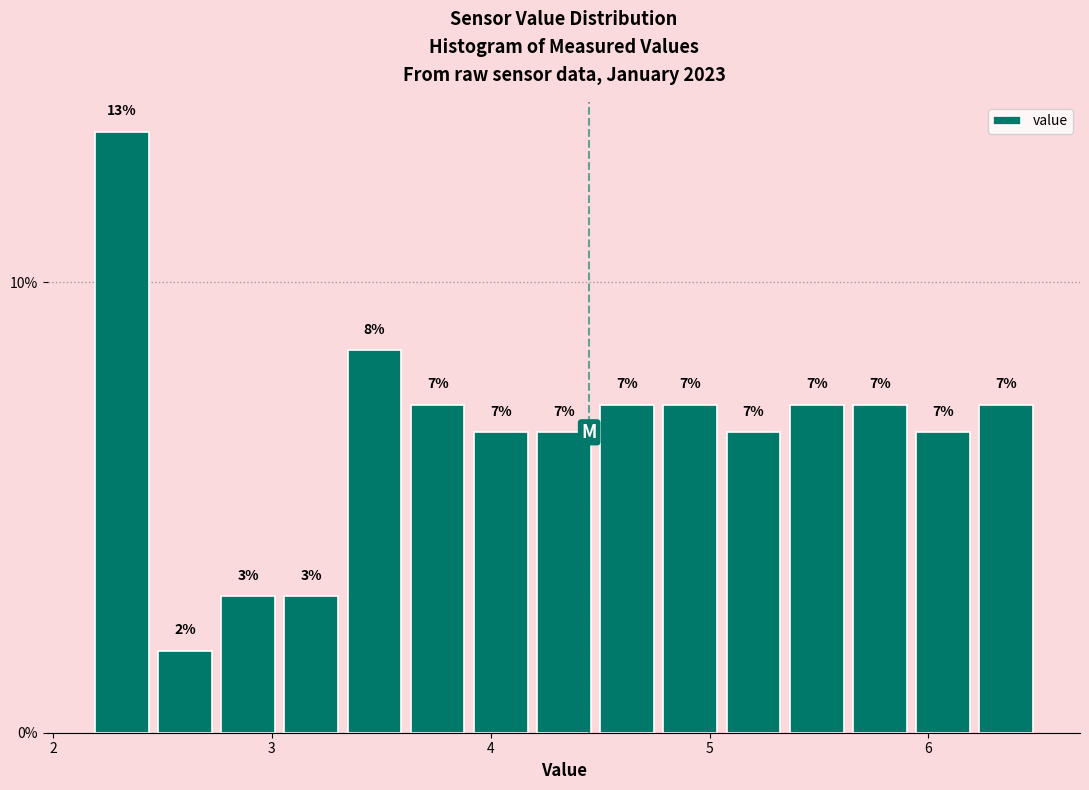

Read against the x-axis, roughly where is the centre of the tallest bar?

2.3